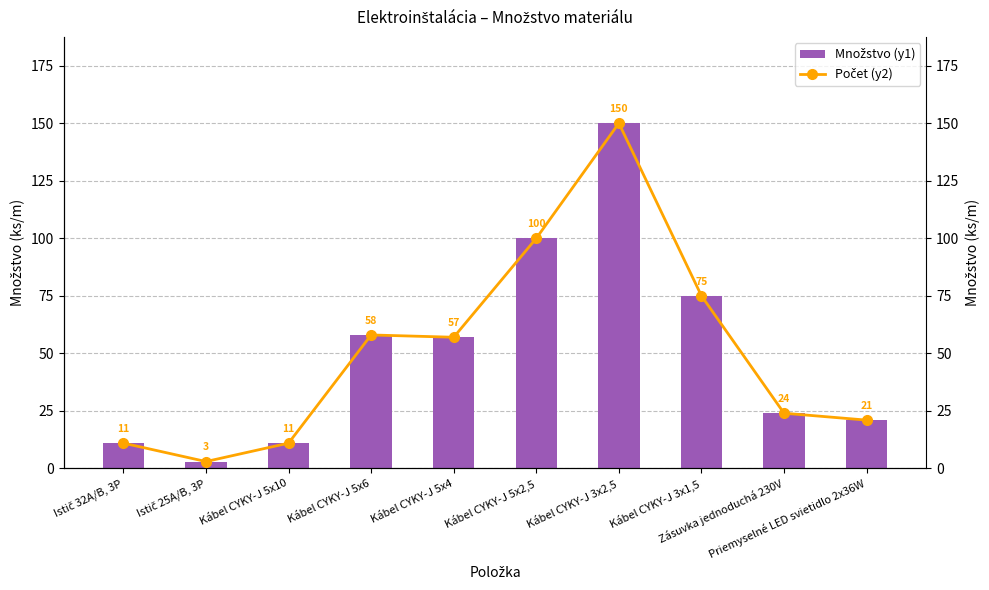

Which category has the lowest value across all series?

Istič 25A/B, 3P